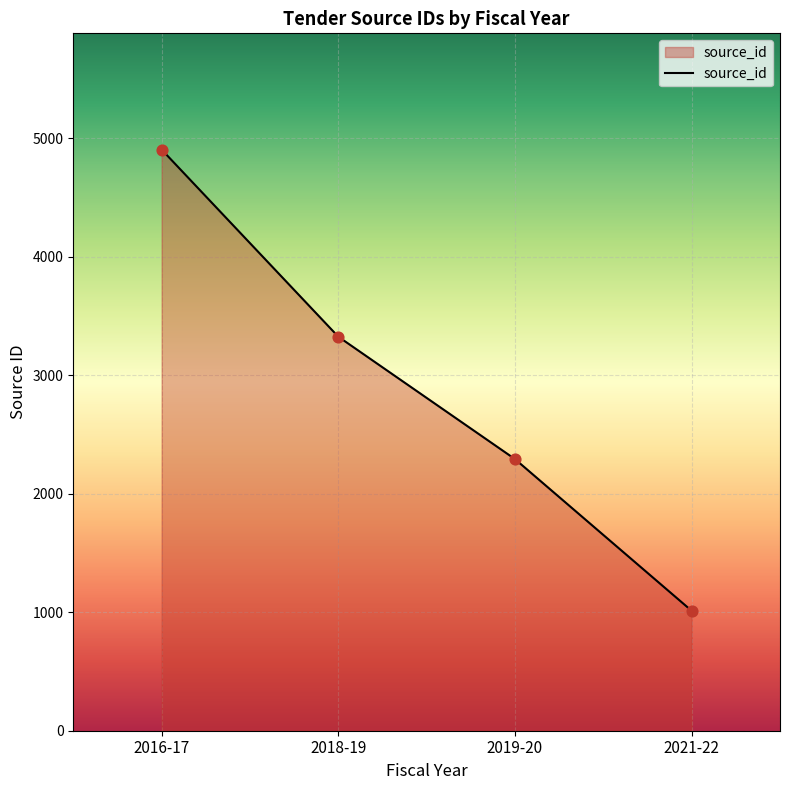

Between 2018-19 and 2019-20, which is larger?

2018-19